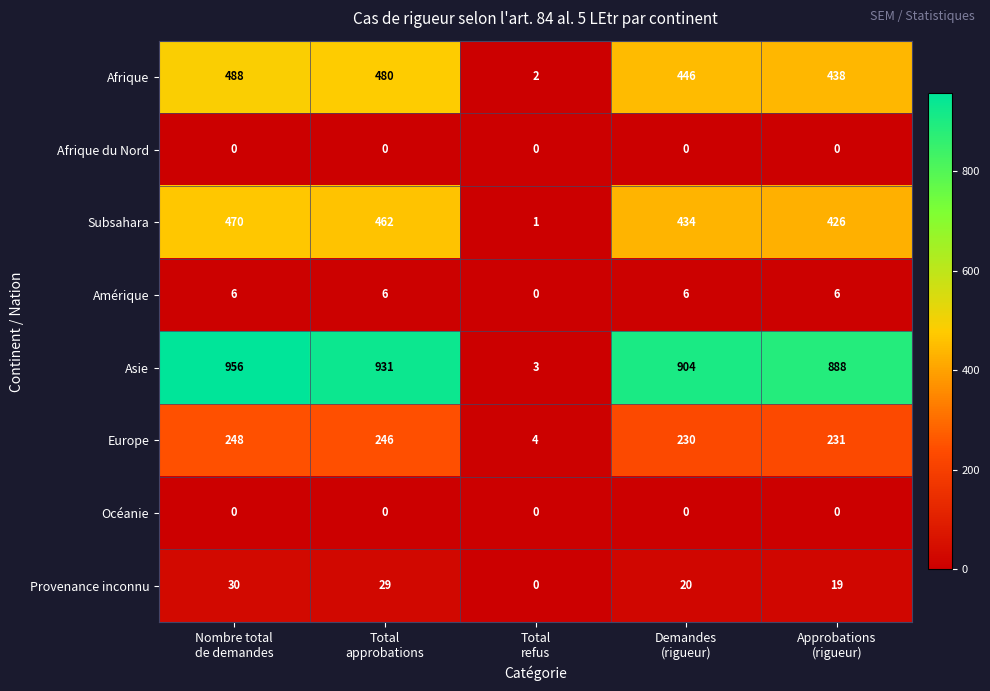

Which series has the largest range (max minus min)?

Asie